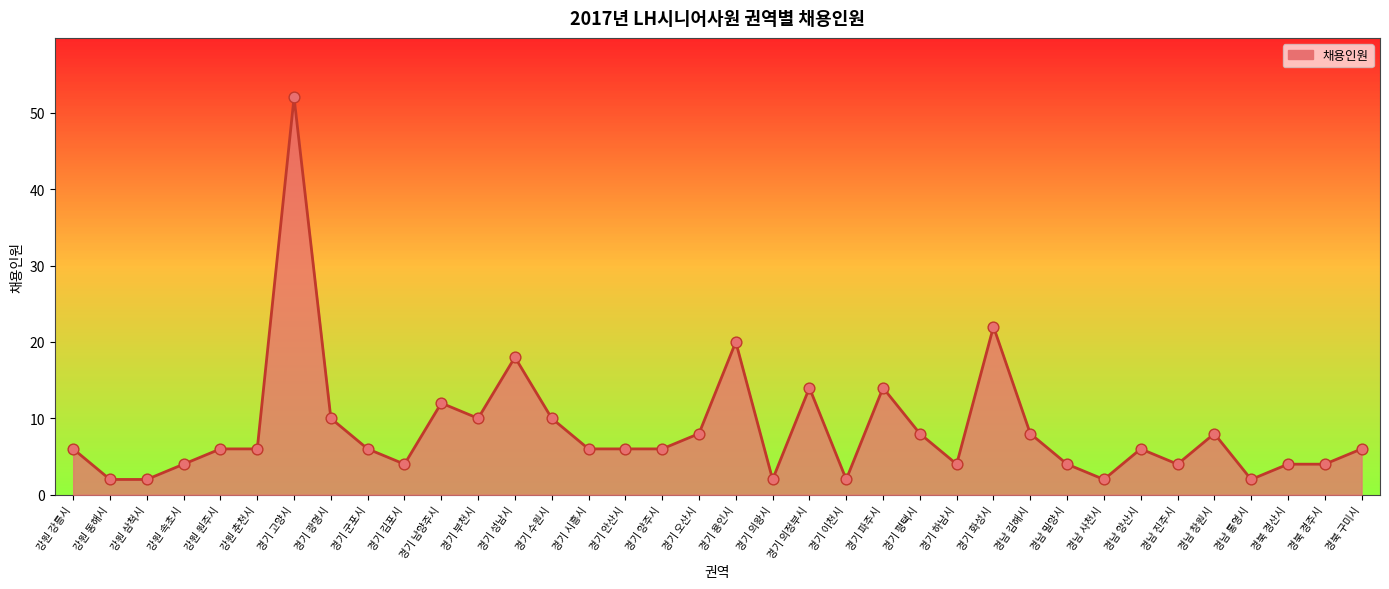

Which has a higher value, 경기 이천시 or 경기 김포시?

경기 김포시